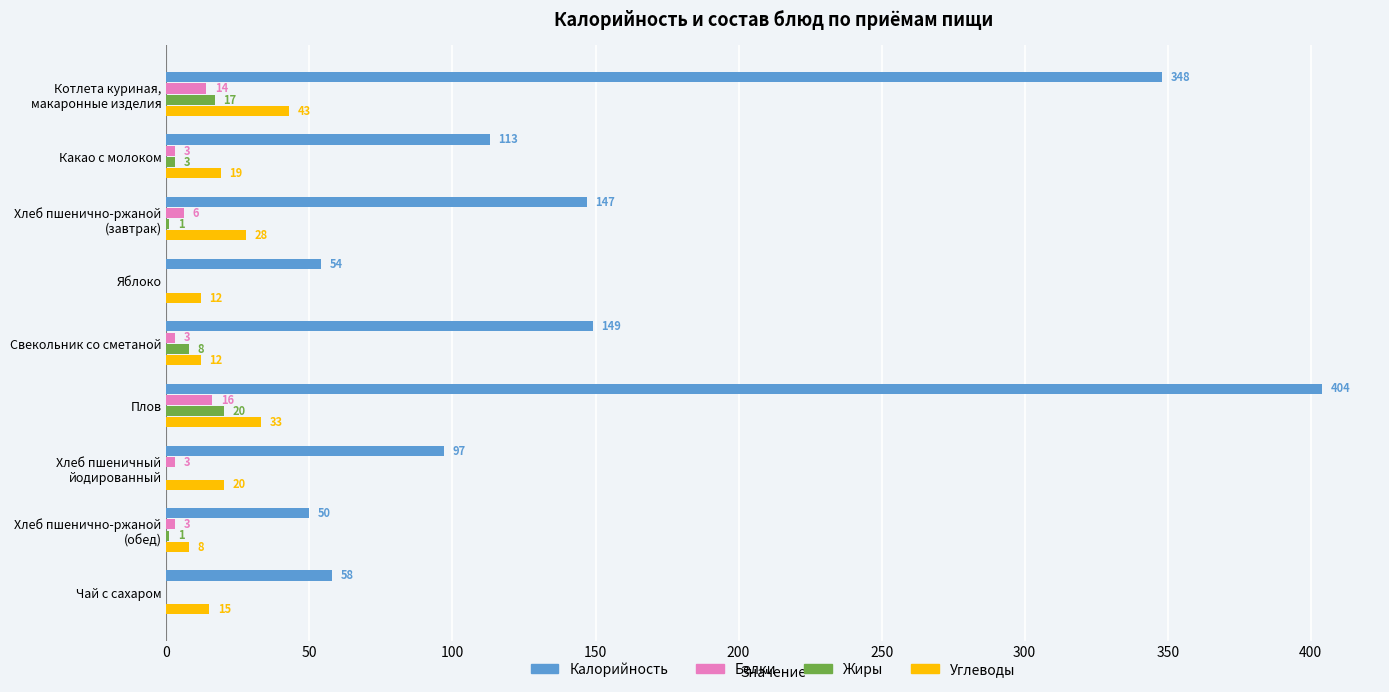

What are all the series names shown in the legend?

Калорийность, Белки, Жиры, Углеводы